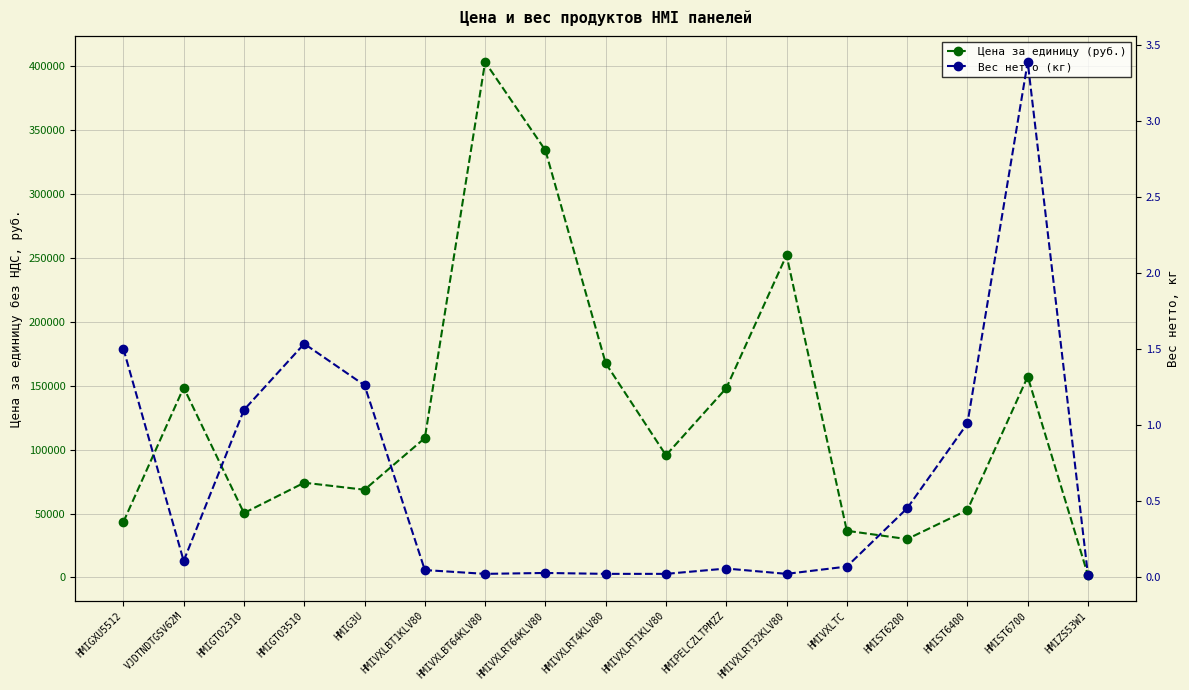

How many categories are shown in the chart?

17